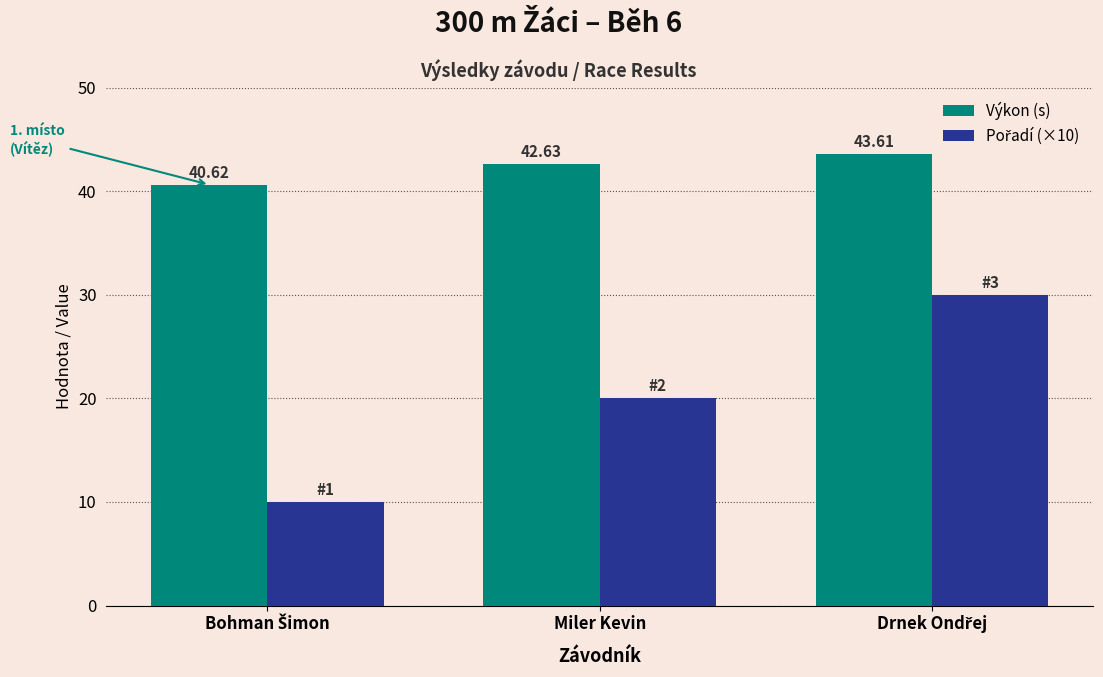

What is the total value across all series at Miler Kevin?

62.6